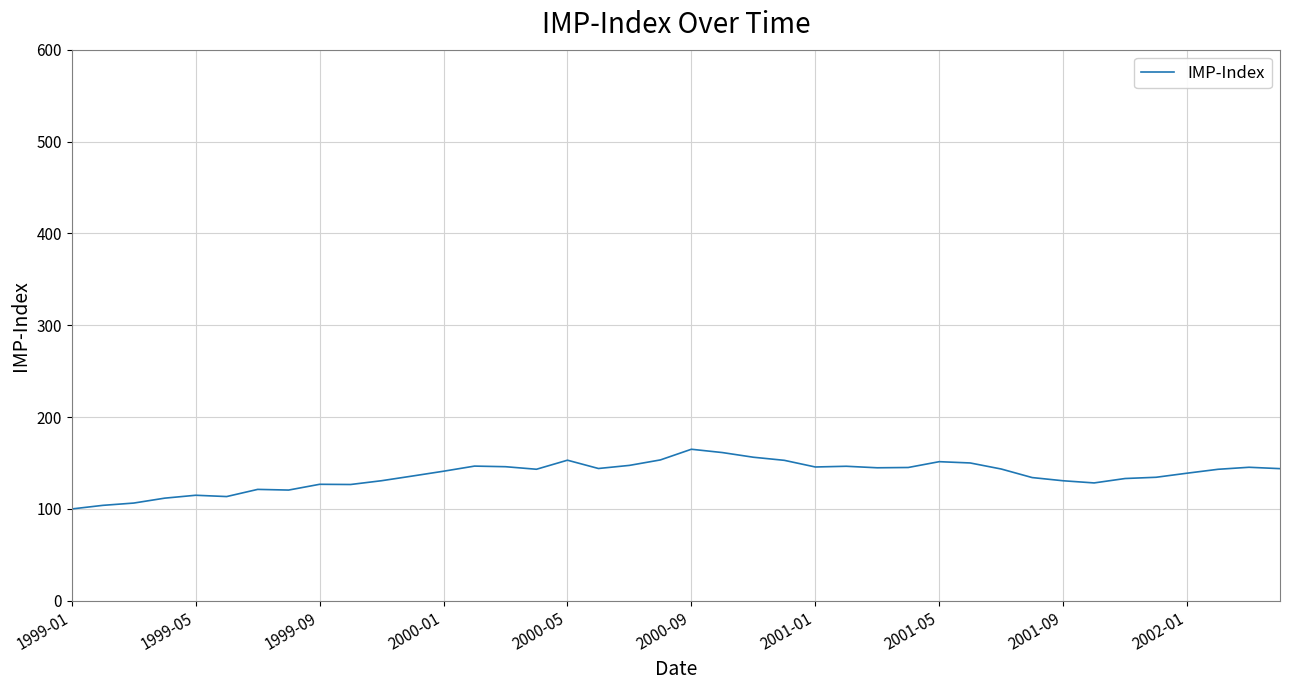

What is the greatest value displayed?

165.0